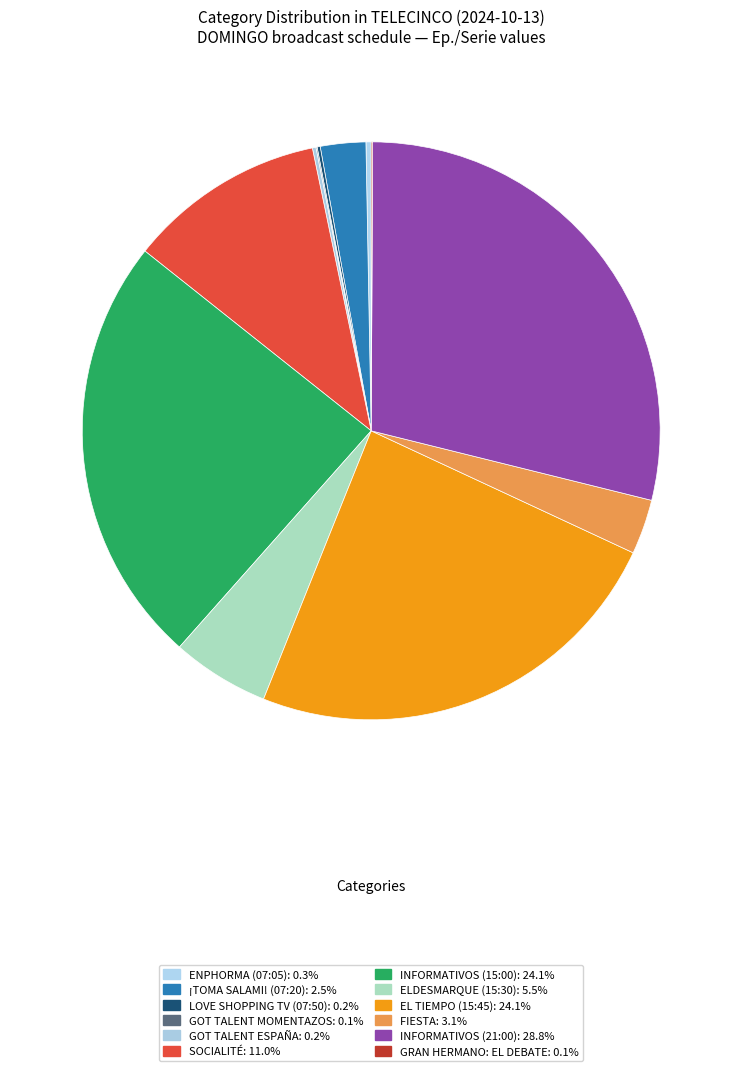

Is it true that GOT TALENT ESPAÑA is 7% of the pie?

False